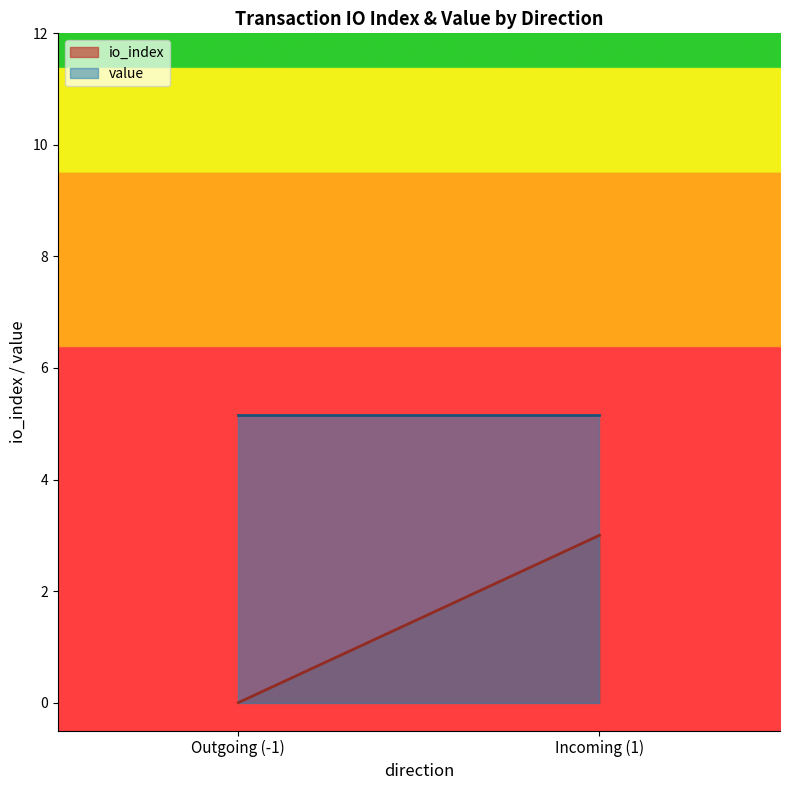

How many lines are shown in the chart?

2